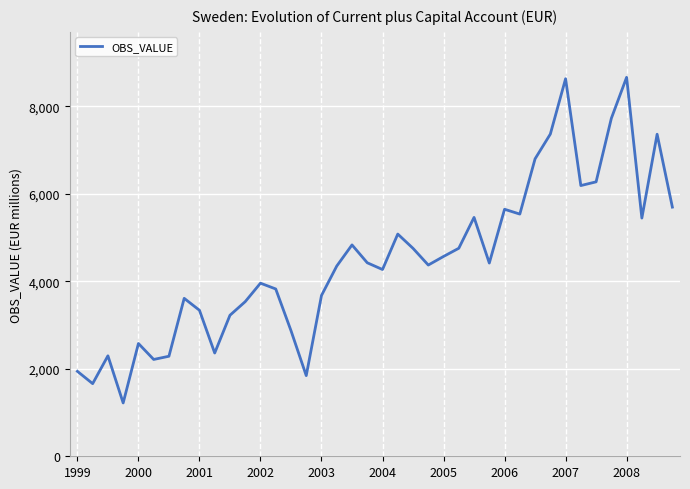

What is the smallest value displayed?

1218.9